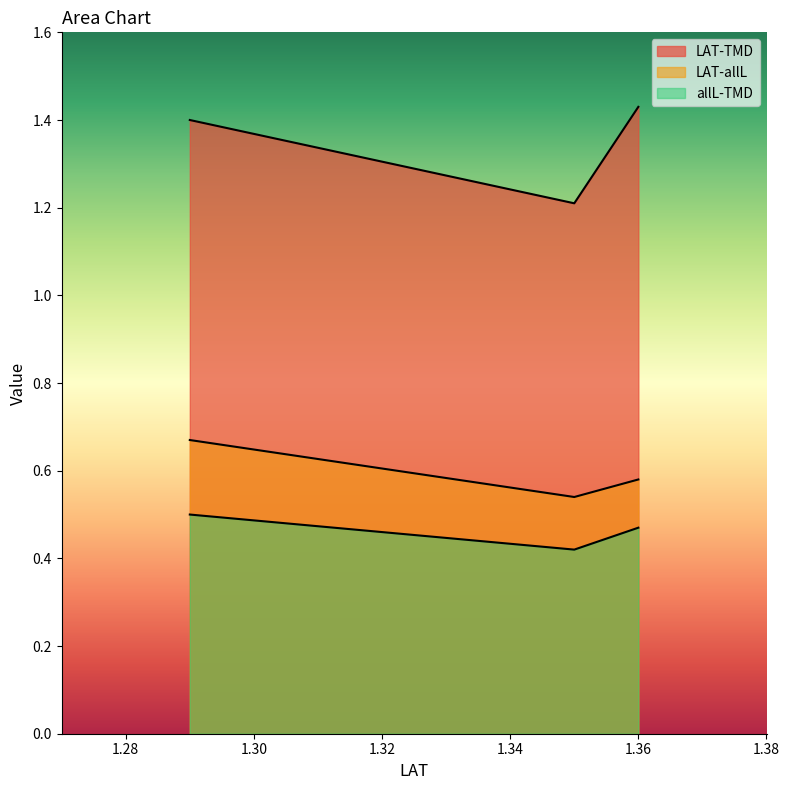

How many lines are shown in the chart?

3